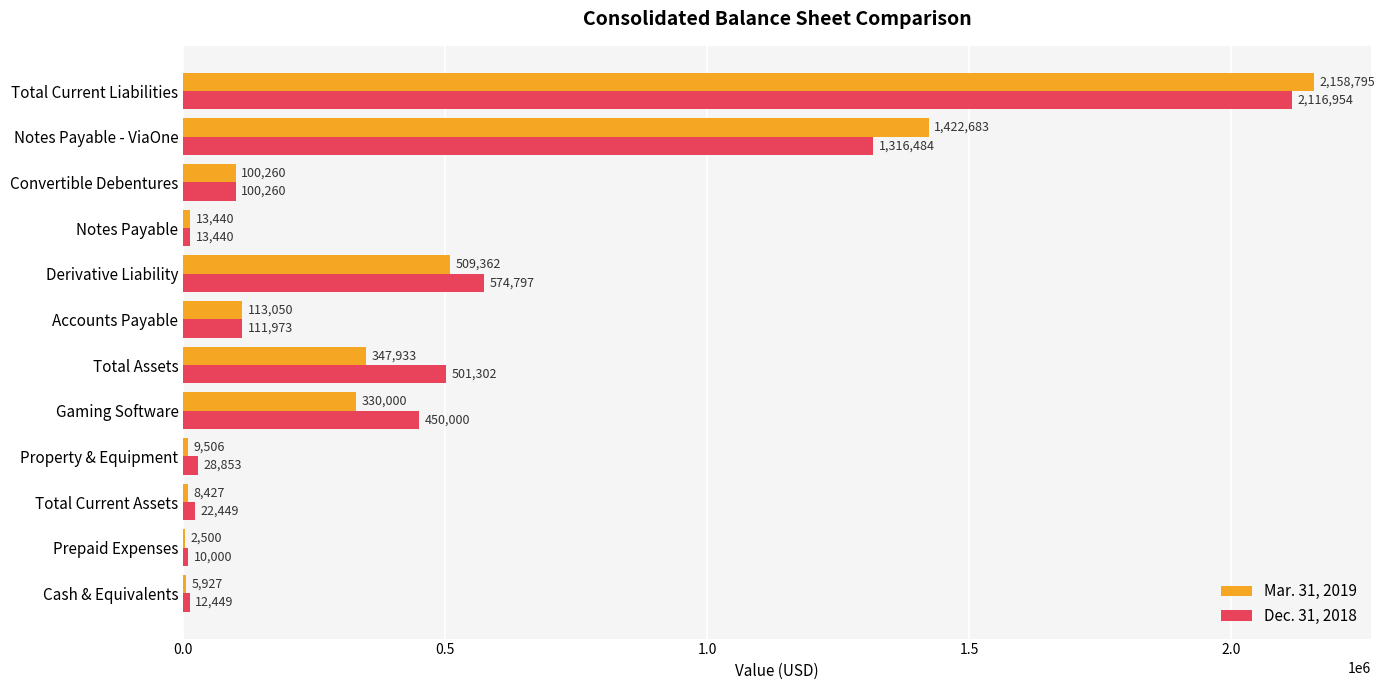

True or false: Dec. 31, 2018 has a value of 22497 at Convertible Debentures.

False